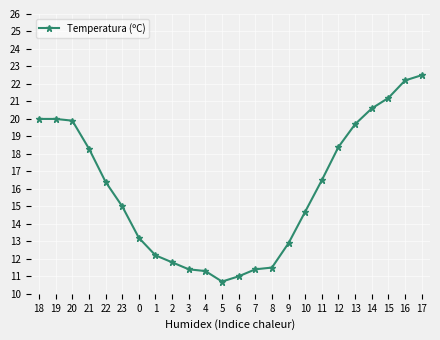

Reading left to right, extract all data points from this chart.

18=20.0	19=20.0	20=19.9	21=18.3	22=16.4	23=15.0	0=13.2	1=12.2	2=11.8	3=11.4	4=11.3	5=10.7	6=11.0	7=11.4	8=11.5	9=12.9	10=14.7	11=16.5	12=18.4	13=19.7	14=20.6	15=21.2	16=22.2	17=22.5